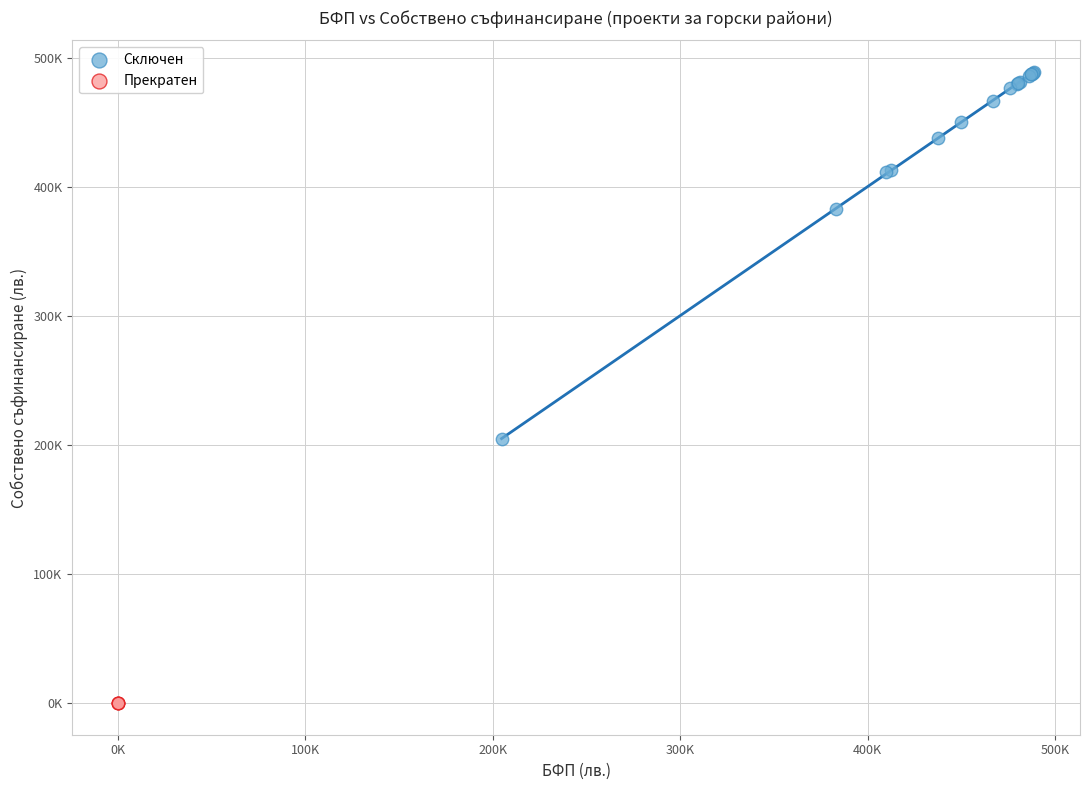

Which series reaches the minimum Y coordinate?

Прекратен